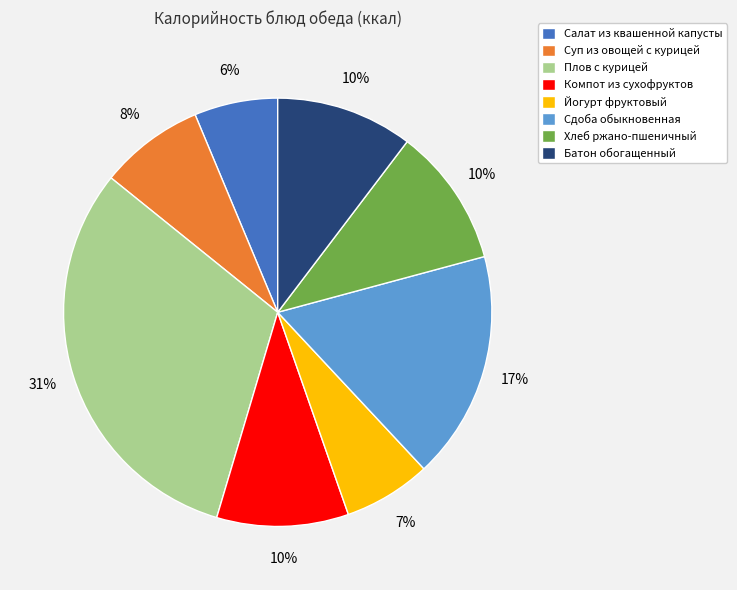

Is Салат из квашенной капусты the majority of the pie?

No